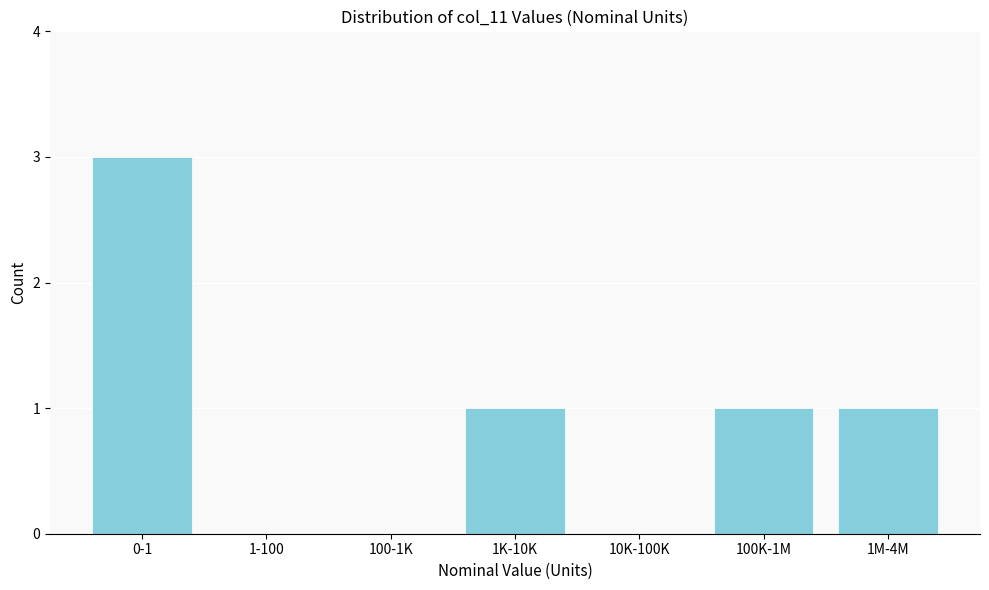

Reading left to right, list all the values displayed in this chart.

0-1=3	1-100=0	100-1K=0	1K-10K=1	10K-100K=0	100K-1M=1	1M-4M=1